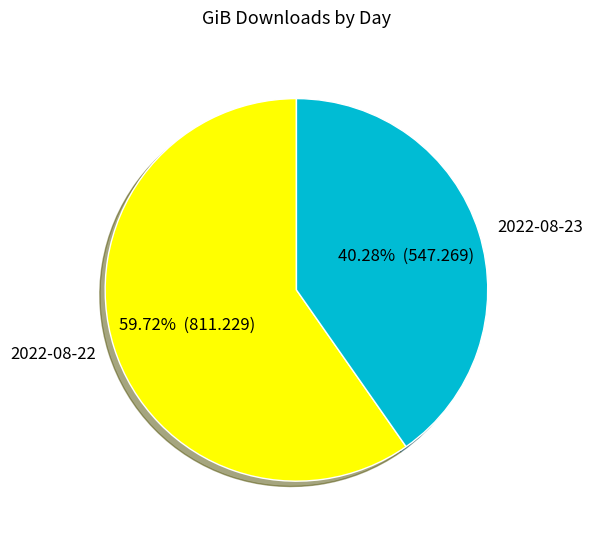

Between 2022-08-22 and 2022-08-23, which is larger?

2022-08-22